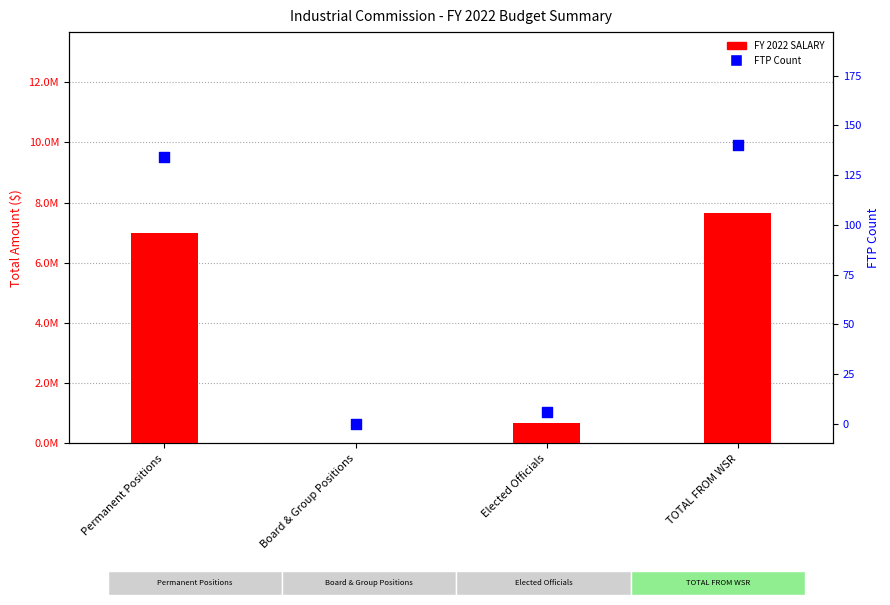

Which series has the largest Y range (max minus min)?

FY 2022 SALARY